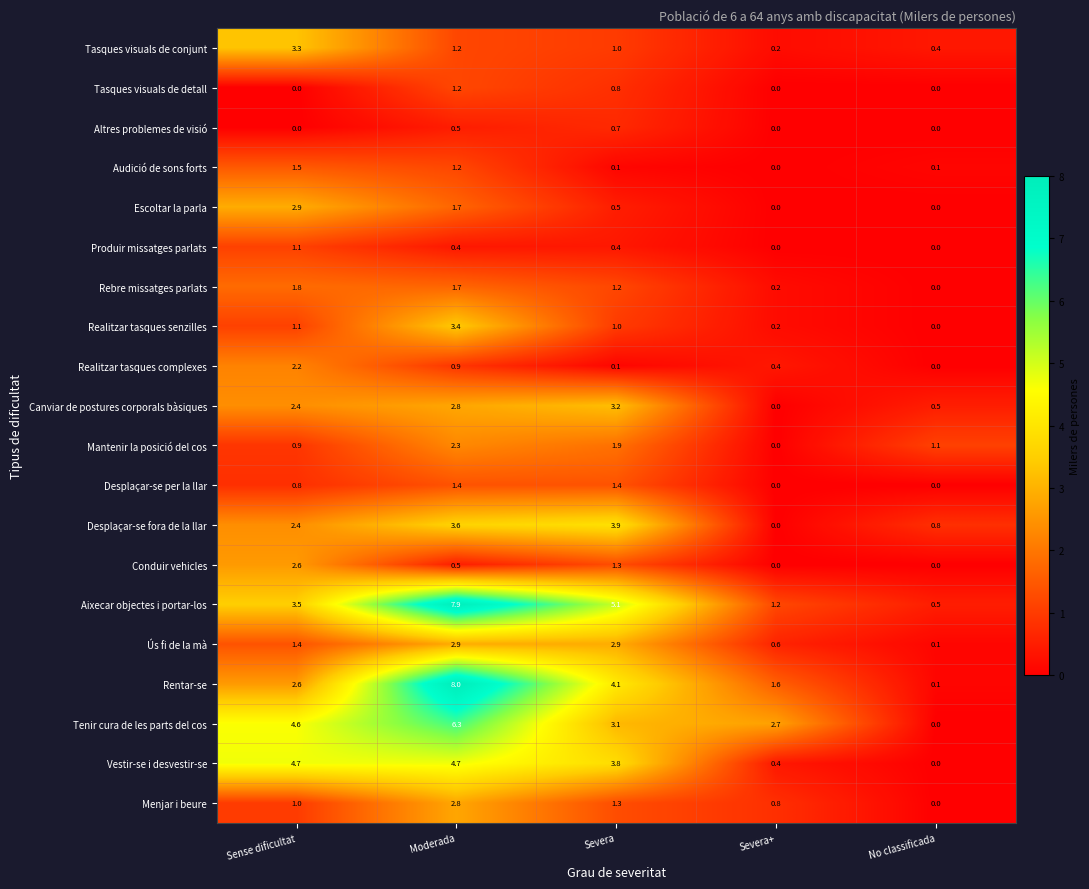

Which category has the lowest value in the Aixecar objectes i portar-los series?

No classificada